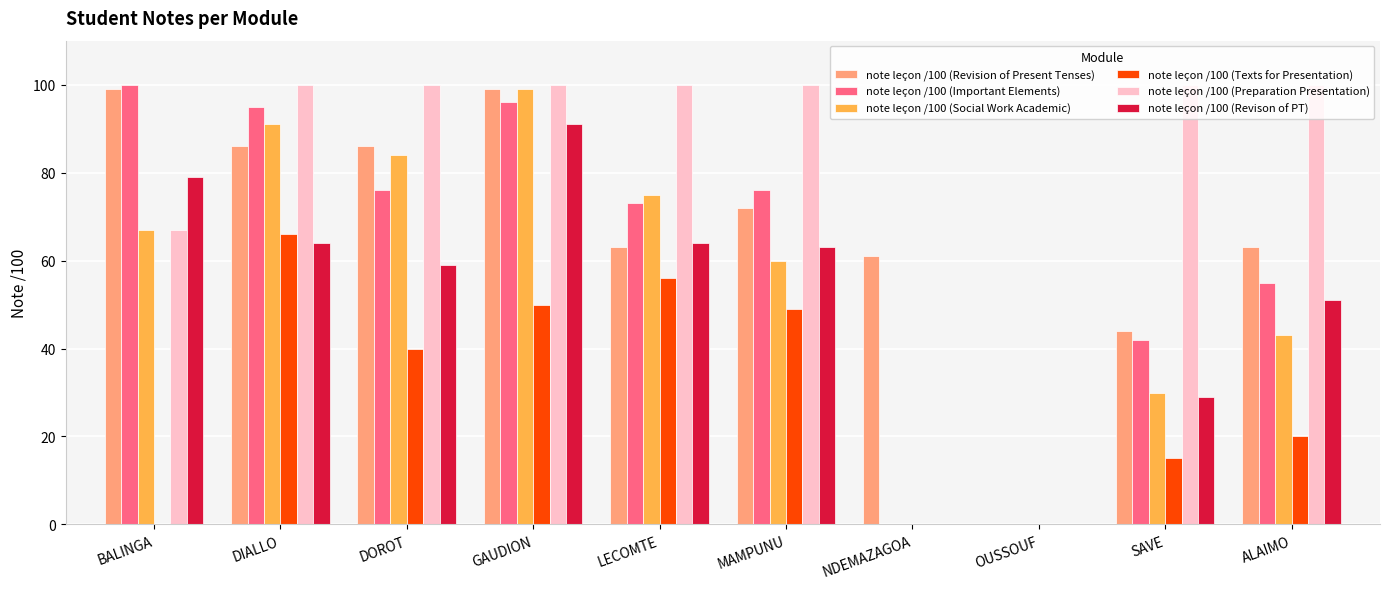

How many series are shown in this chart?

6